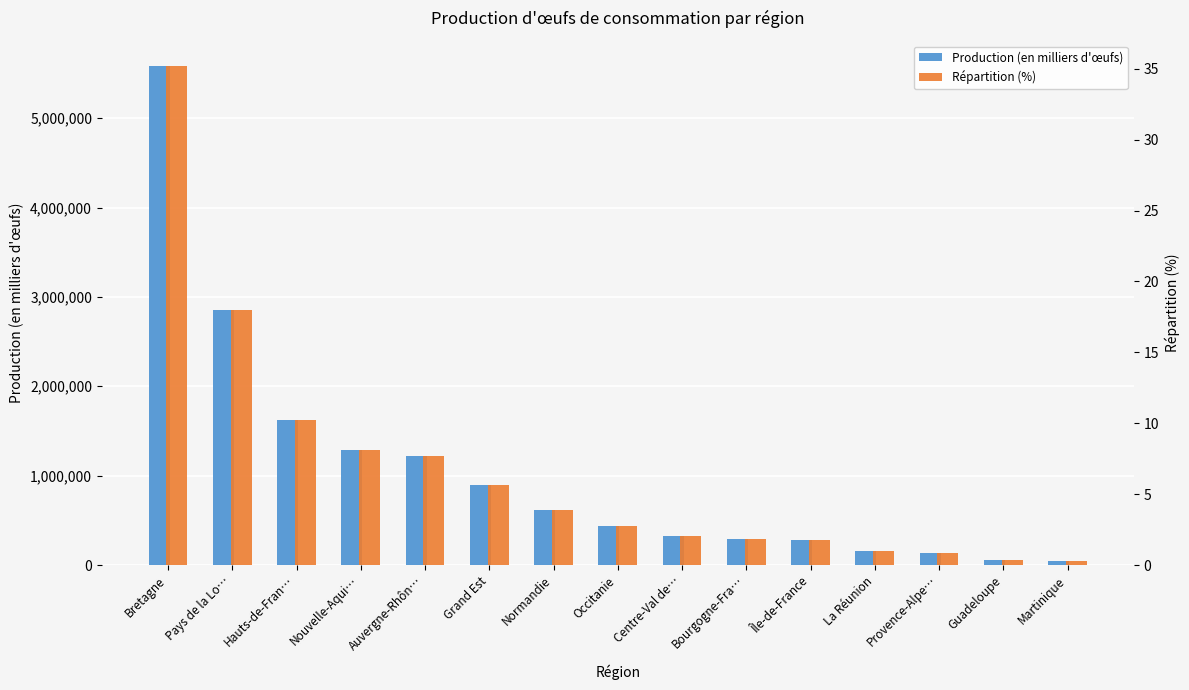

What is the minimum value shown in the chart?

0.3